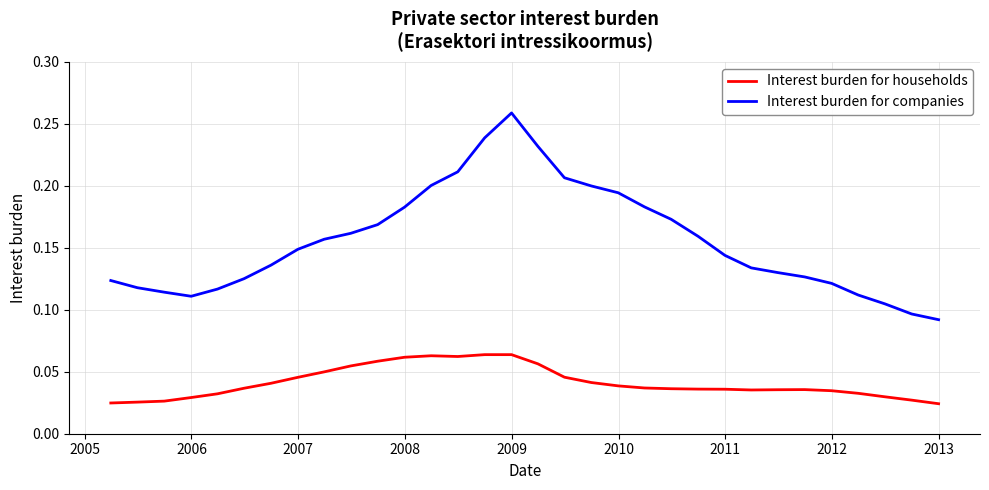

Rank the series by their maximum value, from lowest to highest.

Interest burden for households, Interest burden for companies